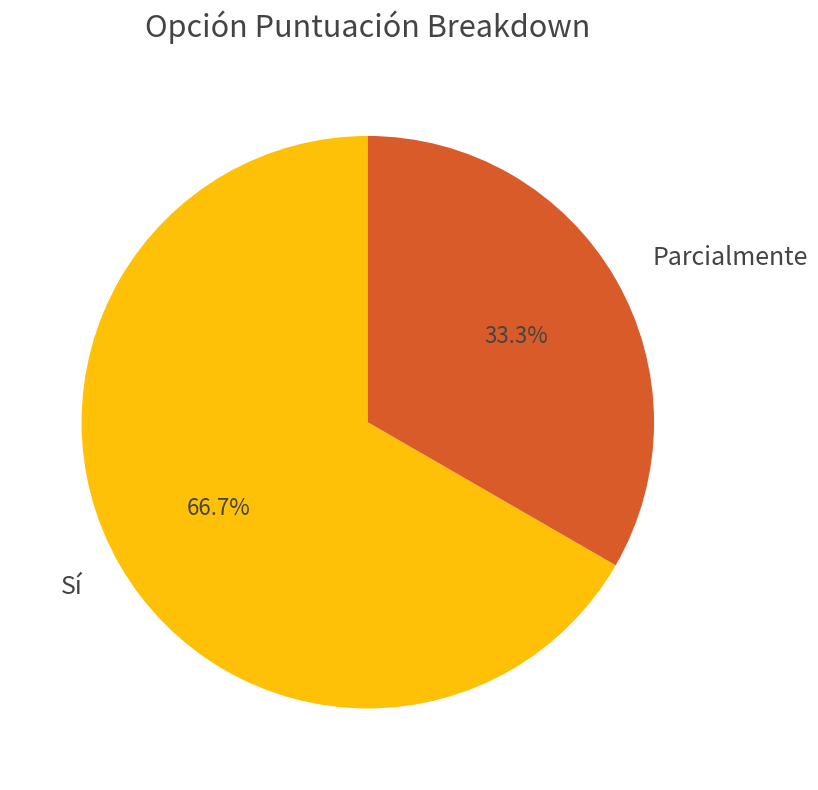

Is the sum of Sí and Parcialmente greater than half?

Yes